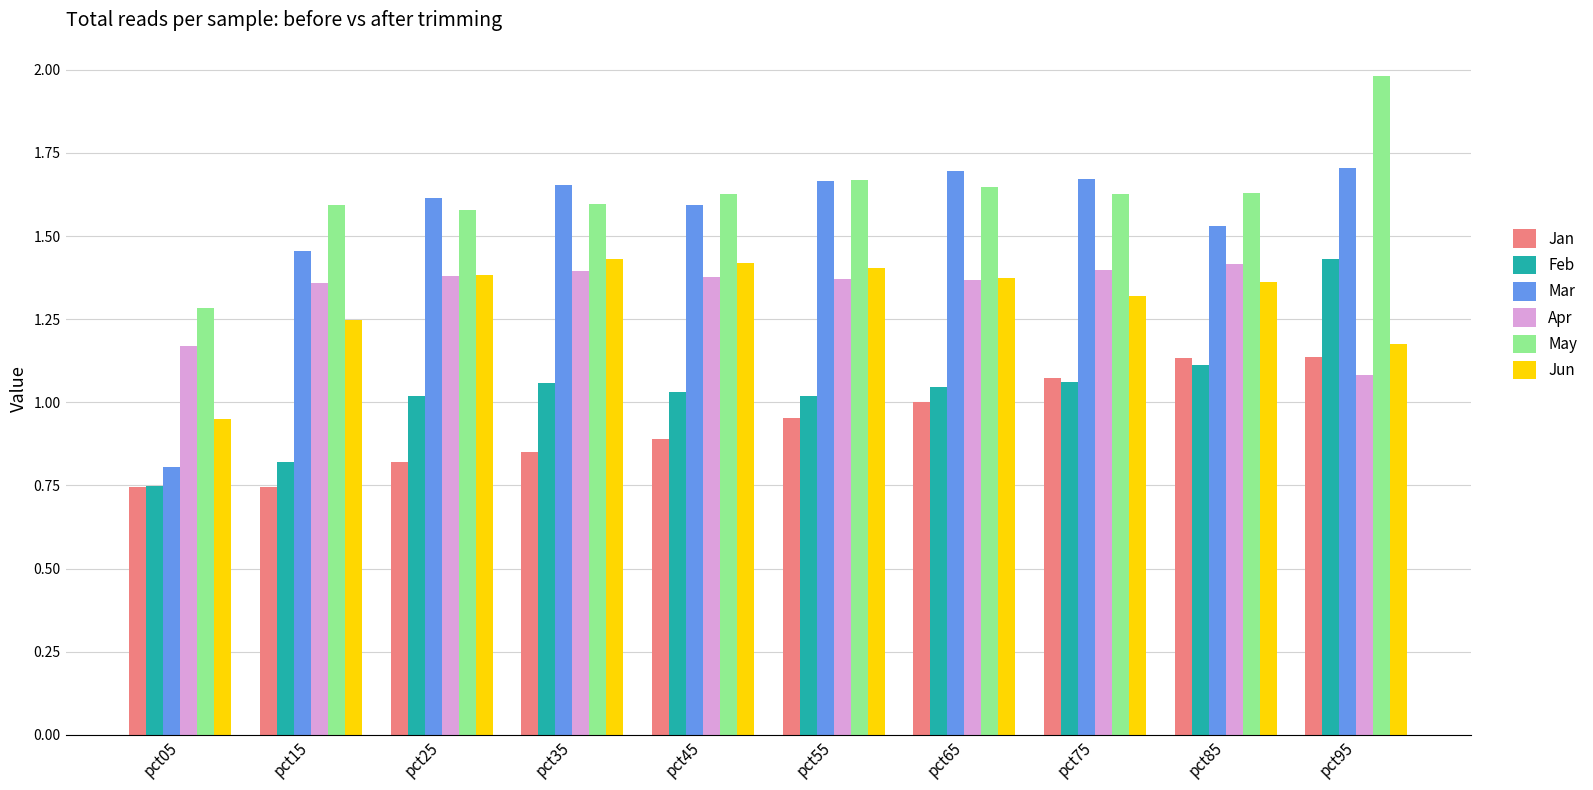

At how many categories does at least one series exceed 1?

10